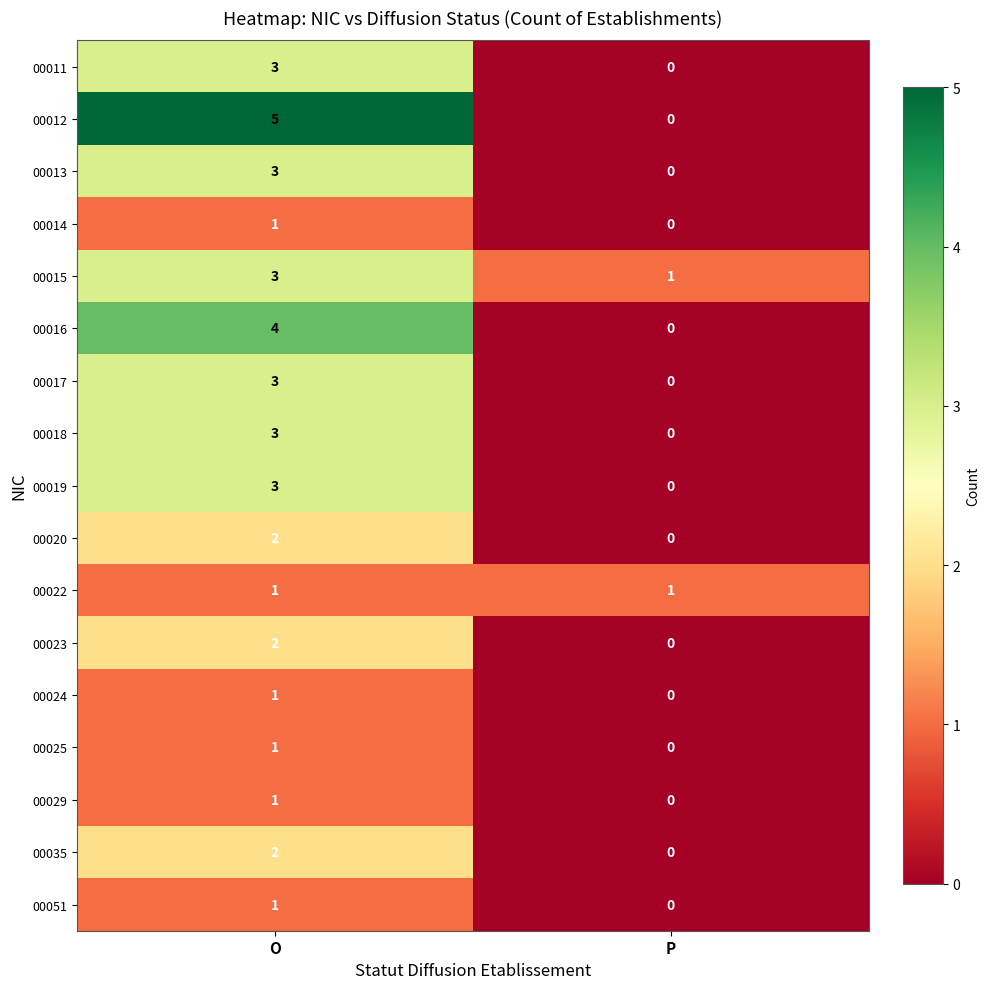

The value of 00035 at P is 1. True or false?

False